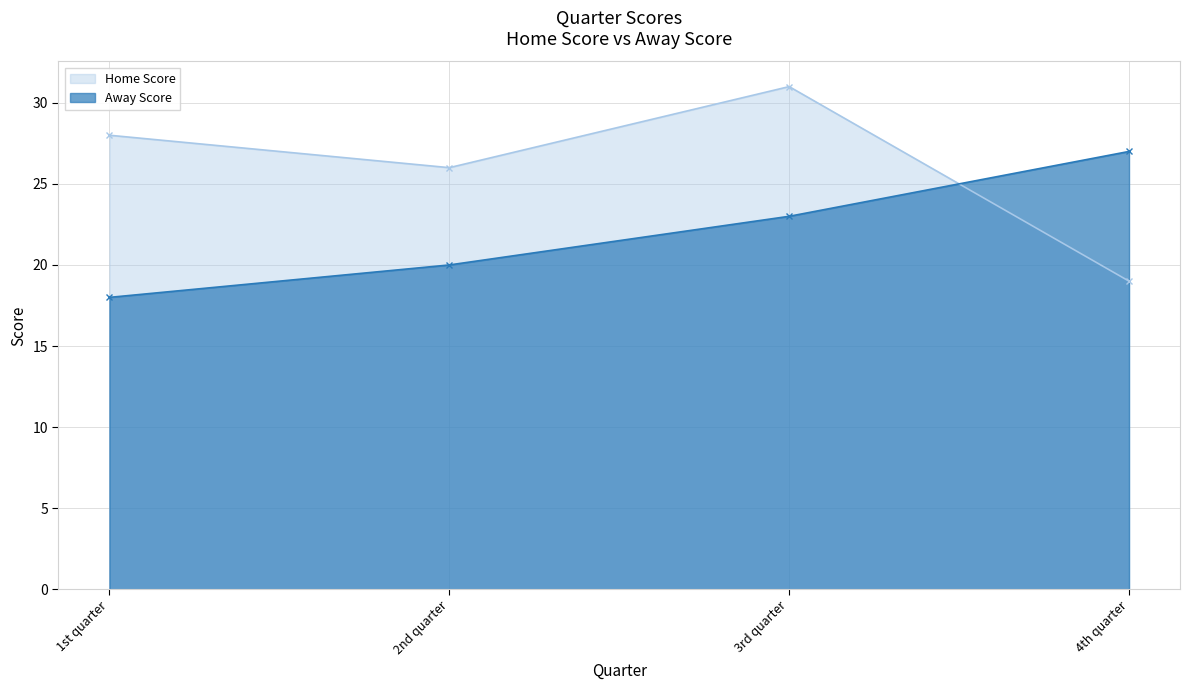

What is the label of the 1st point from the right?

4th quarter